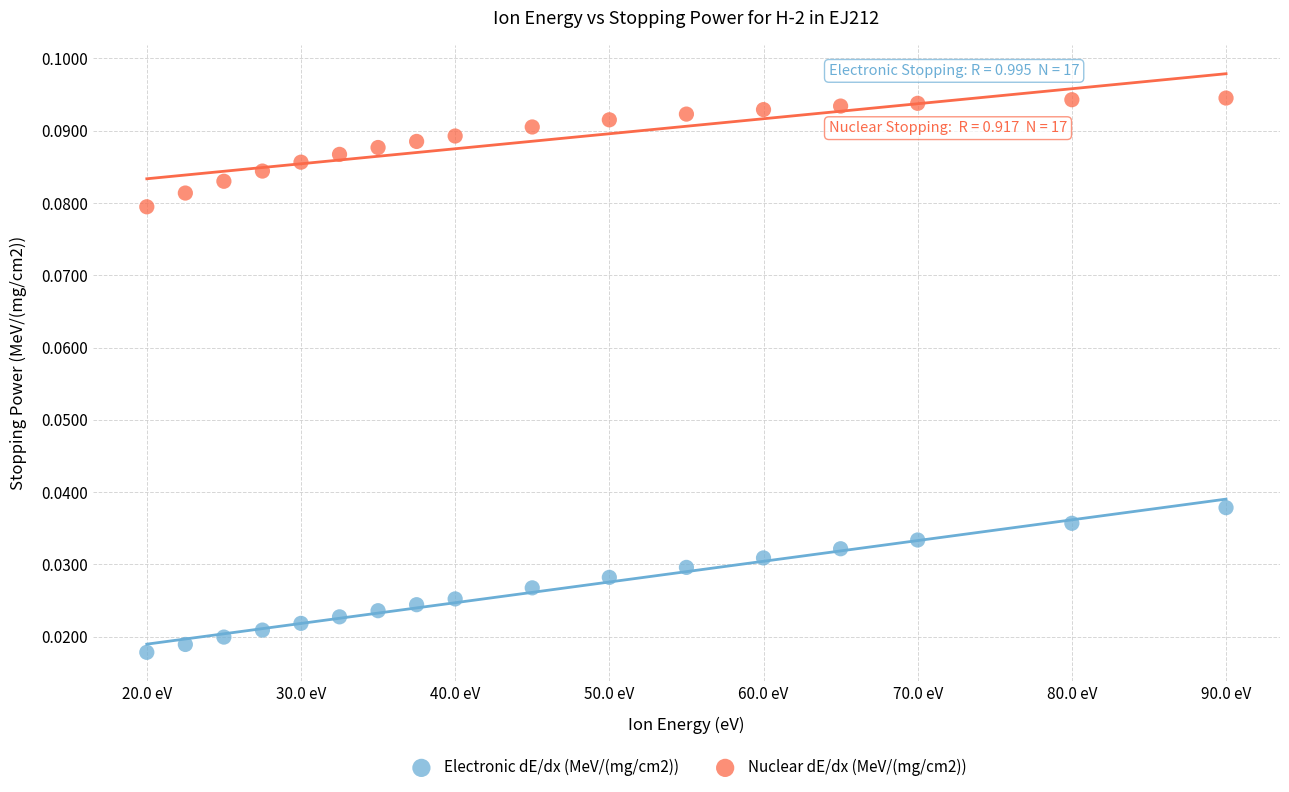

Which series reaches the maximum Y coordinate?

Nuclear dE/dx (MeV/(mg/cm2))